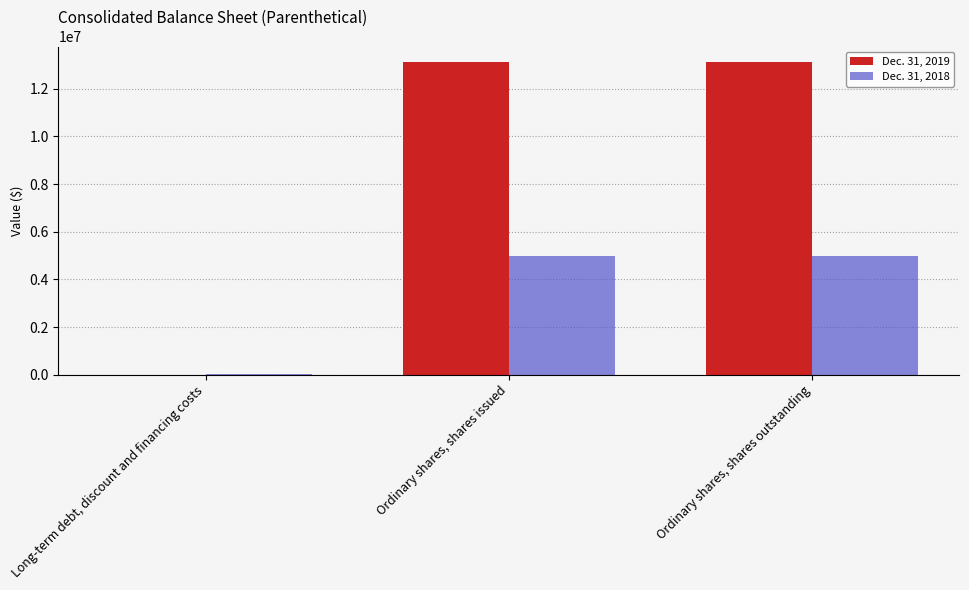

Is the value of Dec. 31, 2018 at Long-term debt, discount and financing costs greater than the value of Dec. 31, 2019 at Ordinary shares, shares issued?

No